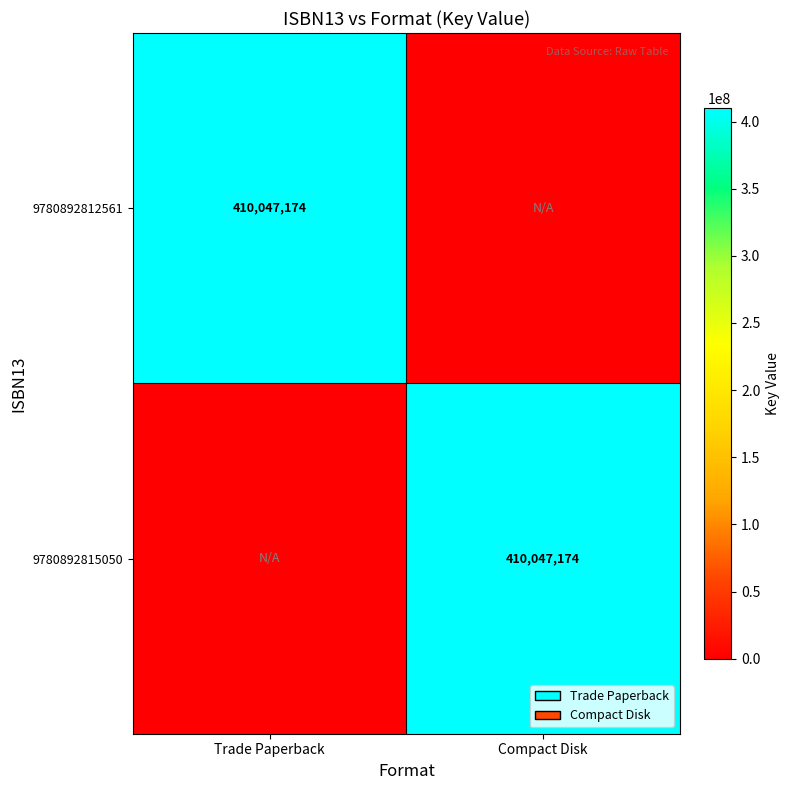

Is it true that 9780892812561 equals 410047174 at Trade Paperback?

True